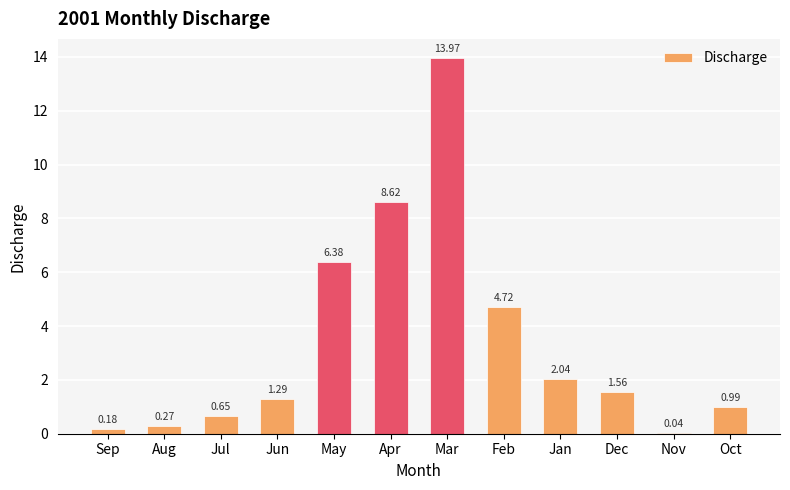

At which category does the chart reach its peak across all series?

Mar